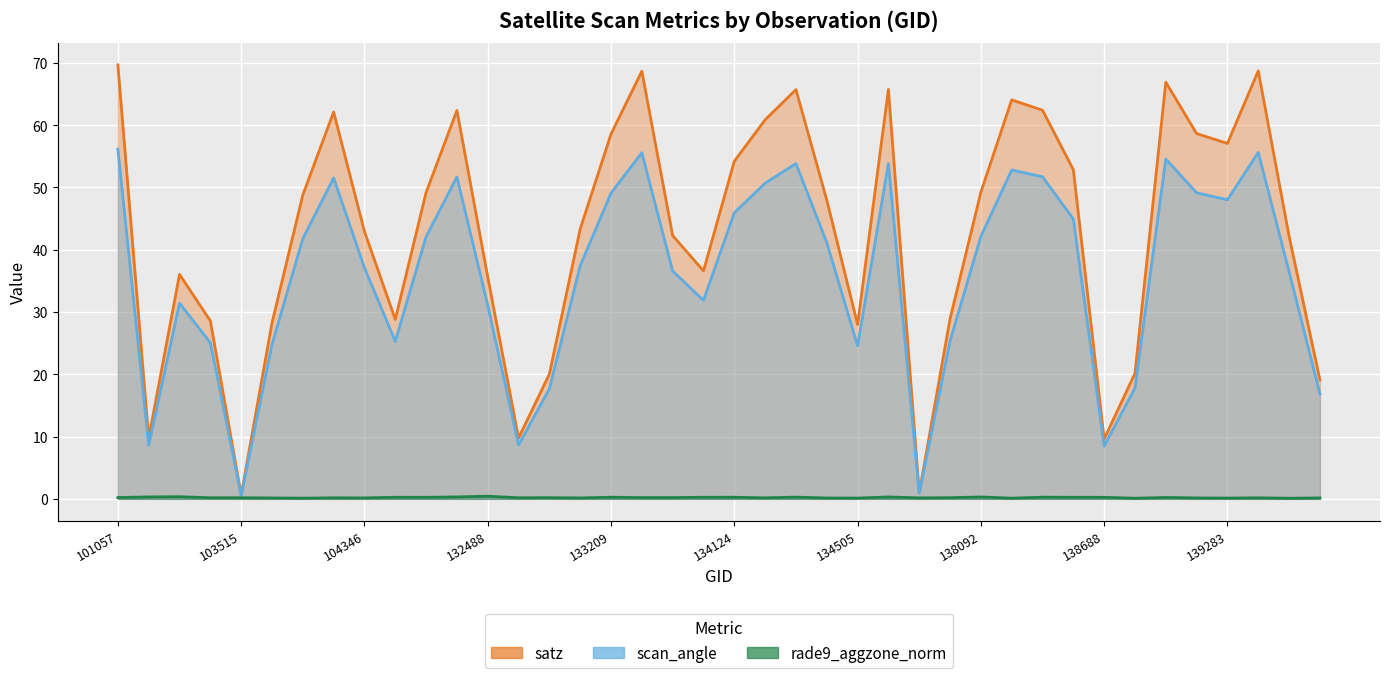

What is the maximum value for satz?

69.7